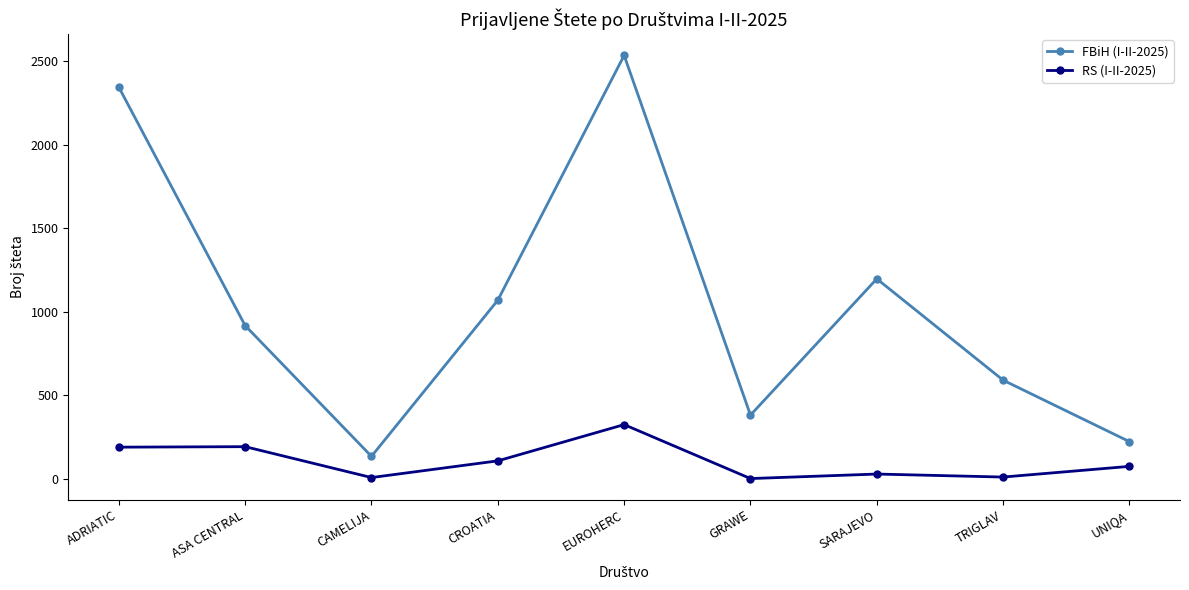

What are all the series names shown in the legend?

FBiH (I-II-2025), RS (I-II-2025)